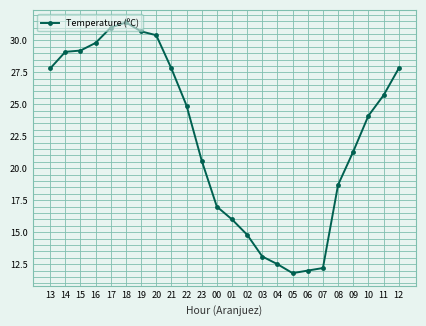

How many distinct data groups are displayed?

1